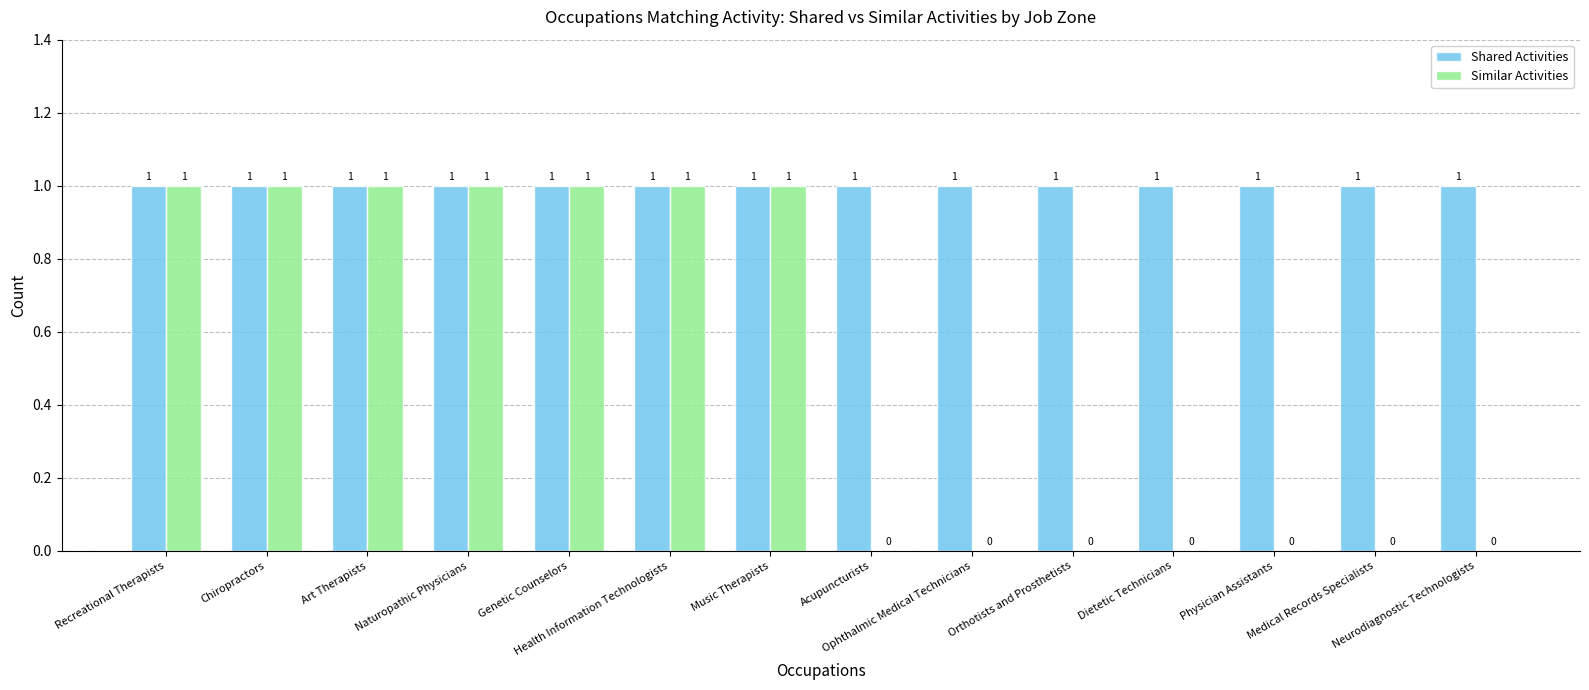

Reading left to right, transcribe all the data shown in this chart.

Shared Activities: Recreational Therapists=1	Chiropractors=1	Art Therapists=1	Naturopathic Physicians=1	Genetic Counselors=1	Health Information Technologists=1	Music Therapists=1	Acupuncturists=1	Ophthalmic Medical Technicians=1	Orthotists and Prosthetists=1	Dietetic Technicians=1	Physician Assistants=1	Medical Records Specialists=1	Neurodiagnostic Technologists=1
Similar Activities: Recreational Therapists=1	Chiropractors=1	Art Therapists=1	Naturopathic Physicians=1	Genetic Counselors=1	Health Information Technologists=1	Music Therapists=1	Acupuncturists=0	Ophthalmic Medical Technicians=0	Orthotists and Prosthetists=0	Dietetic Technicians=0	Physician Assistants=0	Medical Records Specialists=0	Neurodiagnostic Technologists=0